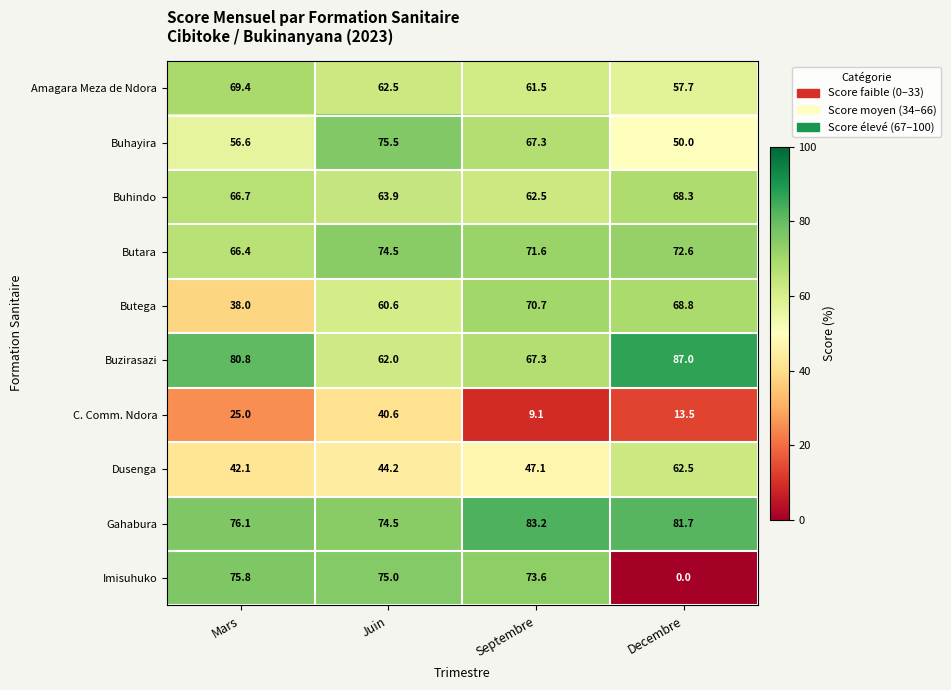

Between Mars and Juin, which series saw the biggest shift?

Butega